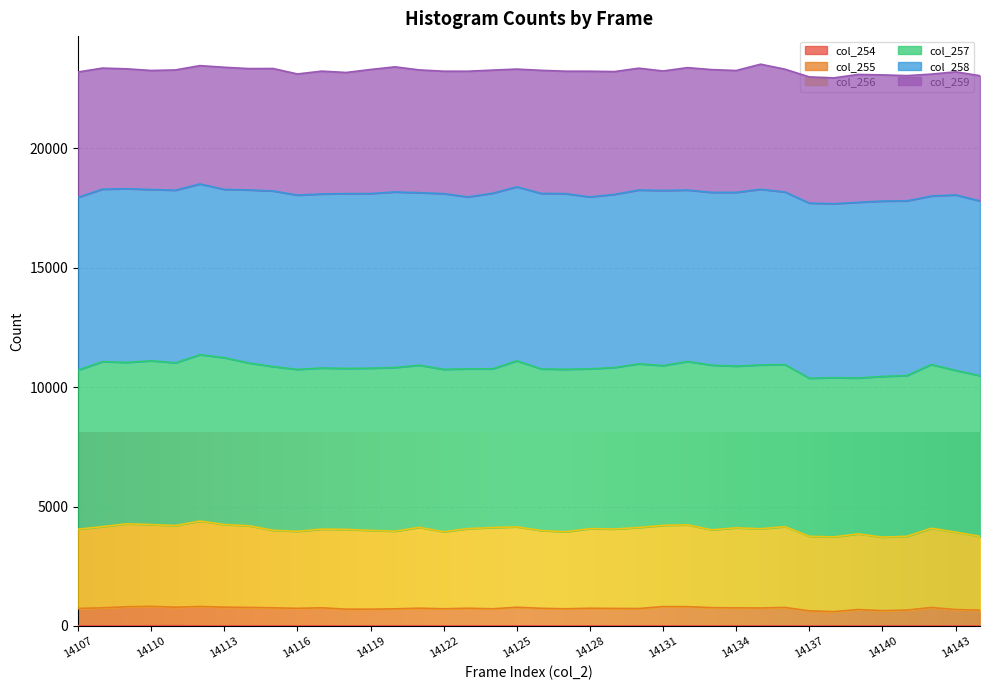

Does the chart display data point markers on the line(s)?

No